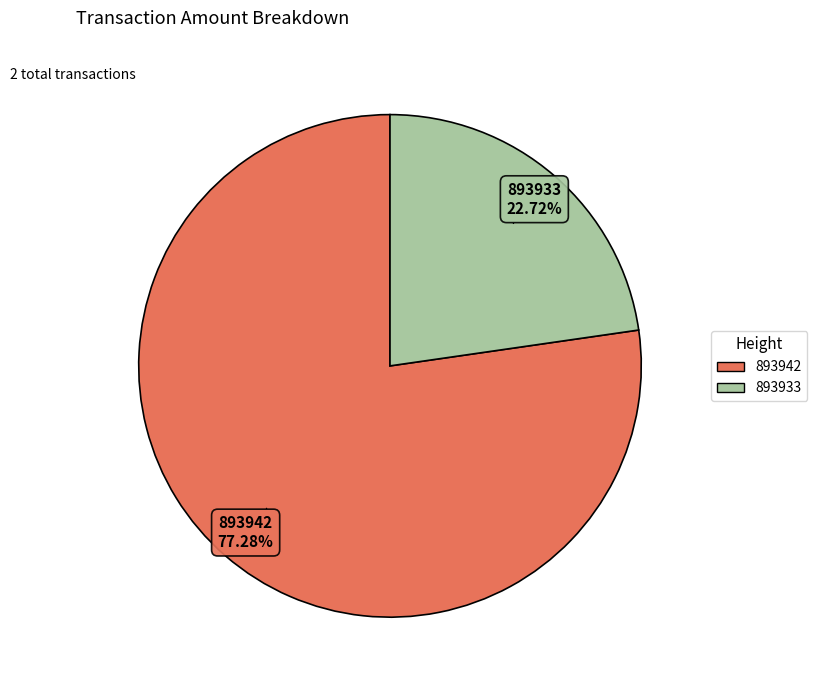

How many slices are in this pie chart?

2